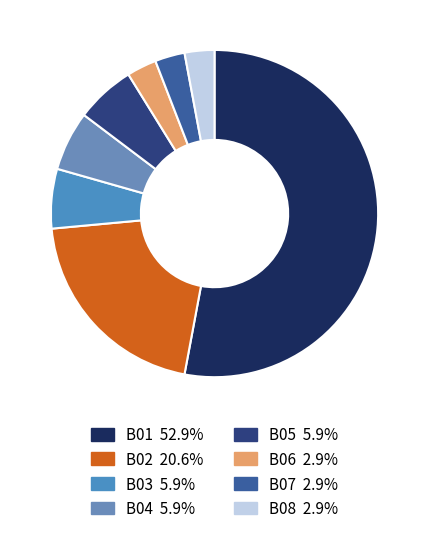

Count the number of slices in the pie.

8